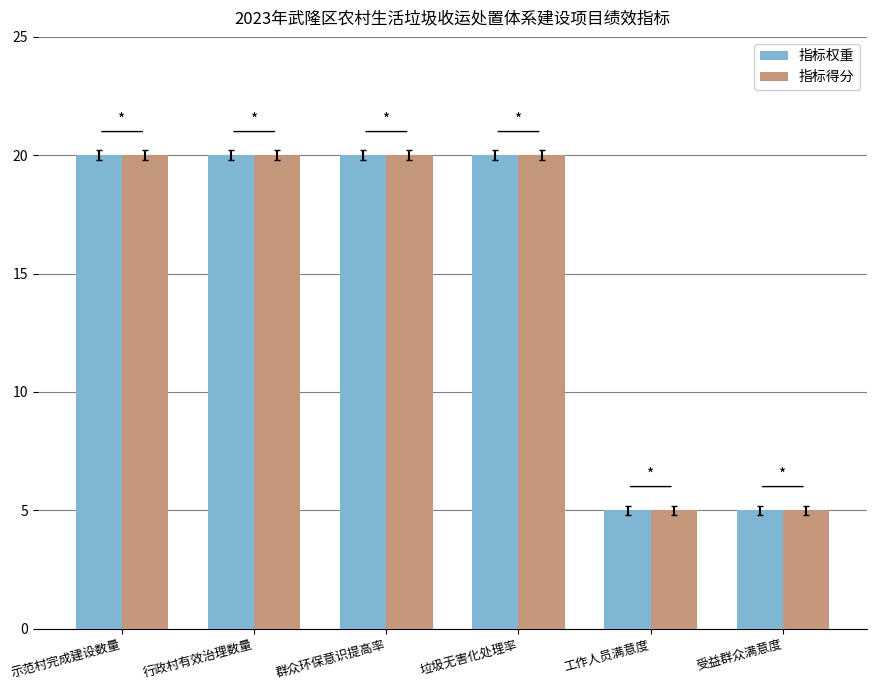

Count the number of data series in this chart.

2